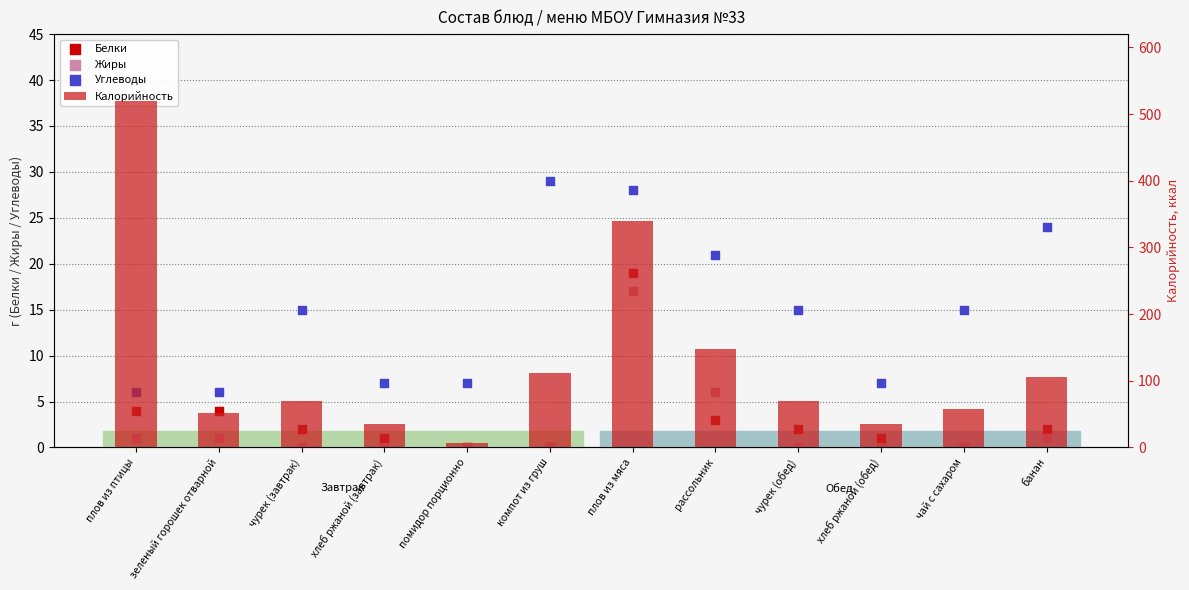

Which series reaches the minimum Y coordinate?

Белки